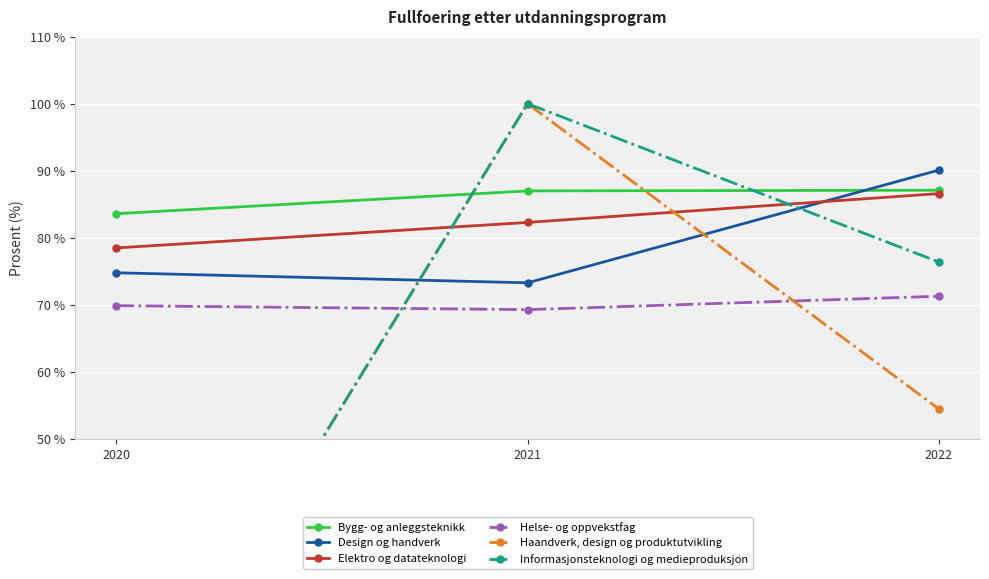

Between 2020 and 2022, which series saw the biggest shift?

Informasjonsteknologi og medieproduksjon